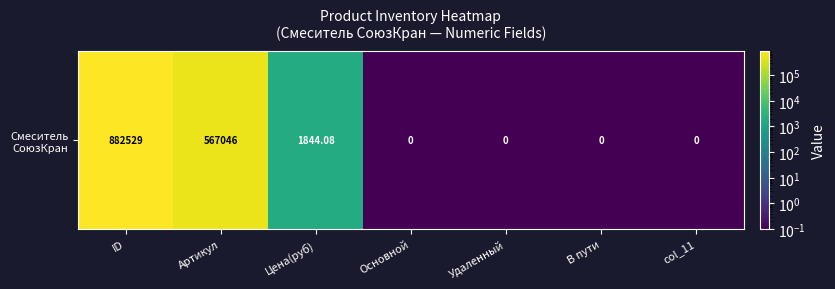

Is it true that the value at В пути is 0.0?

False